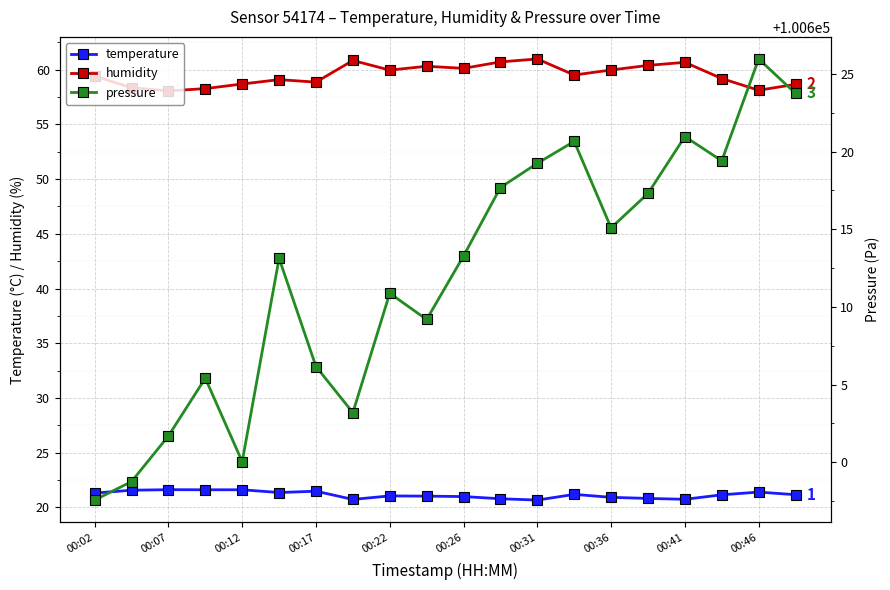

What is the lowest value of the temperature series?

20.7